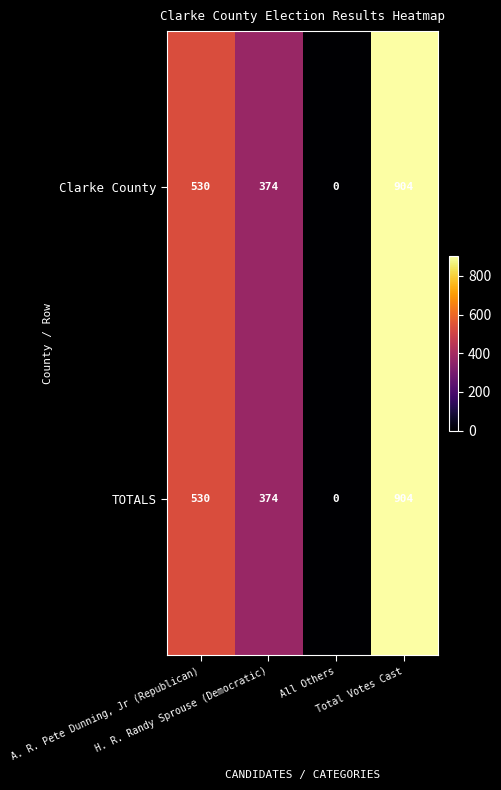

What is the sum of all Clarke County values?

1808